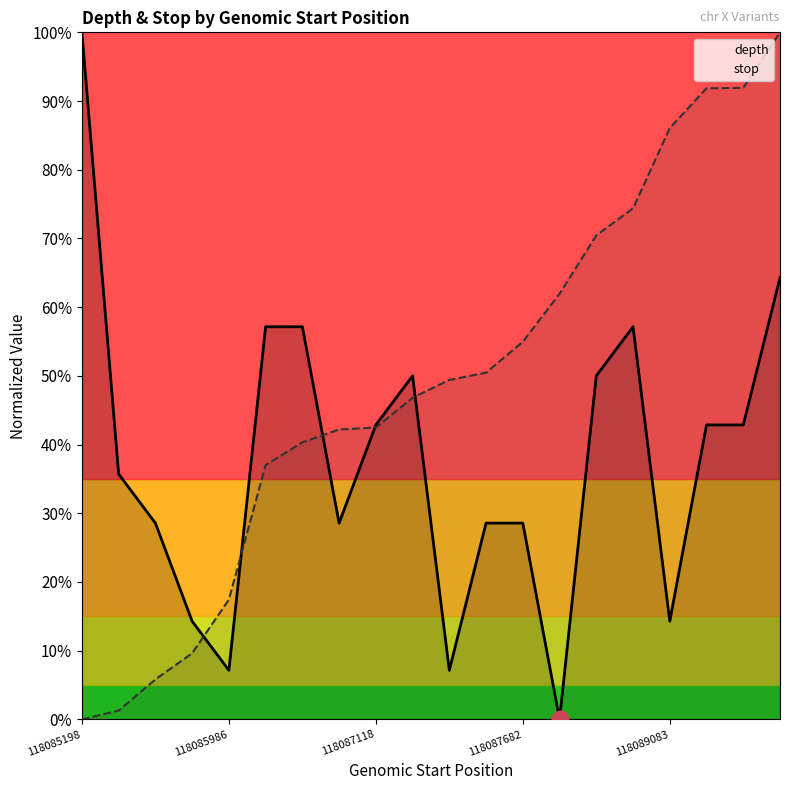

At which category does the chart reach its peak across all series?

19